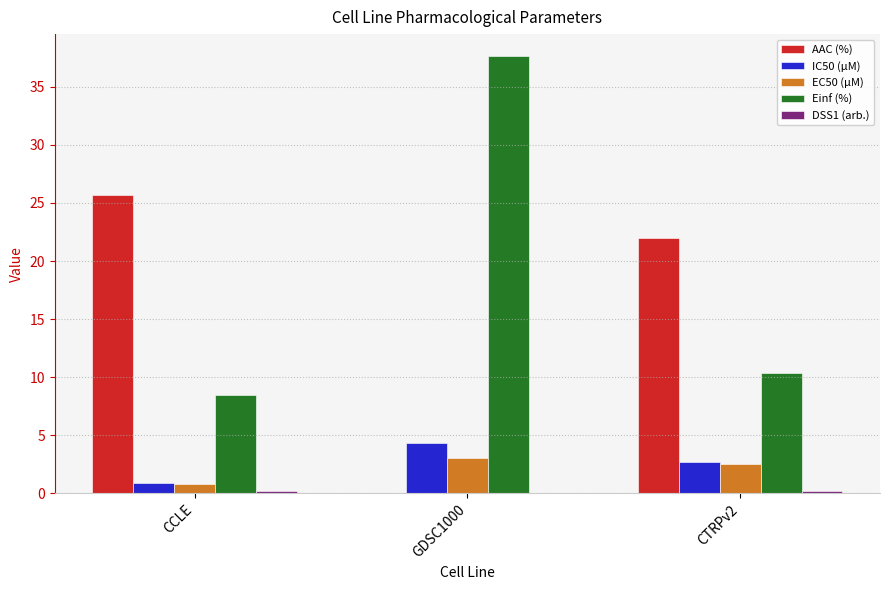

Which series has the largest total across all categories?

Einf (%)